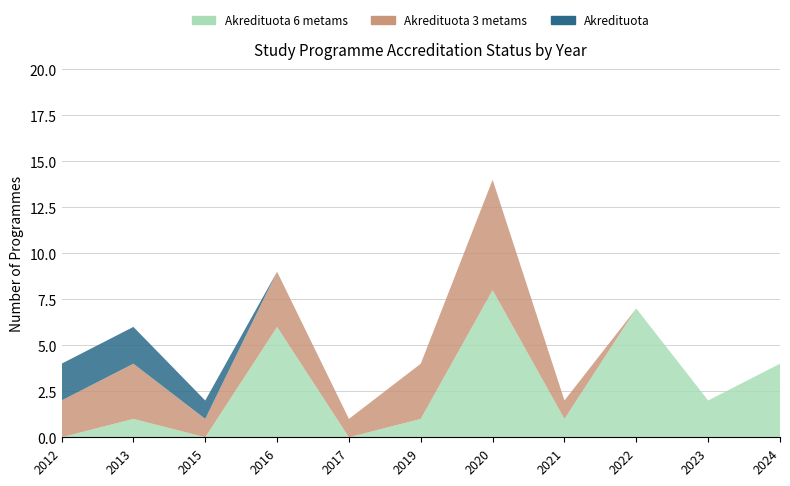

Reading left to right, what are all the values shown in this chart?

Akredituota 6 metams: 0	1	0	6	0	1	8	1	7	2	4
Akredituota 3 metams: 2	3	1	3	1	3	6	1	0	0	0
Akredituota: 2	2	1	0	0	0	0	0	0	0	0